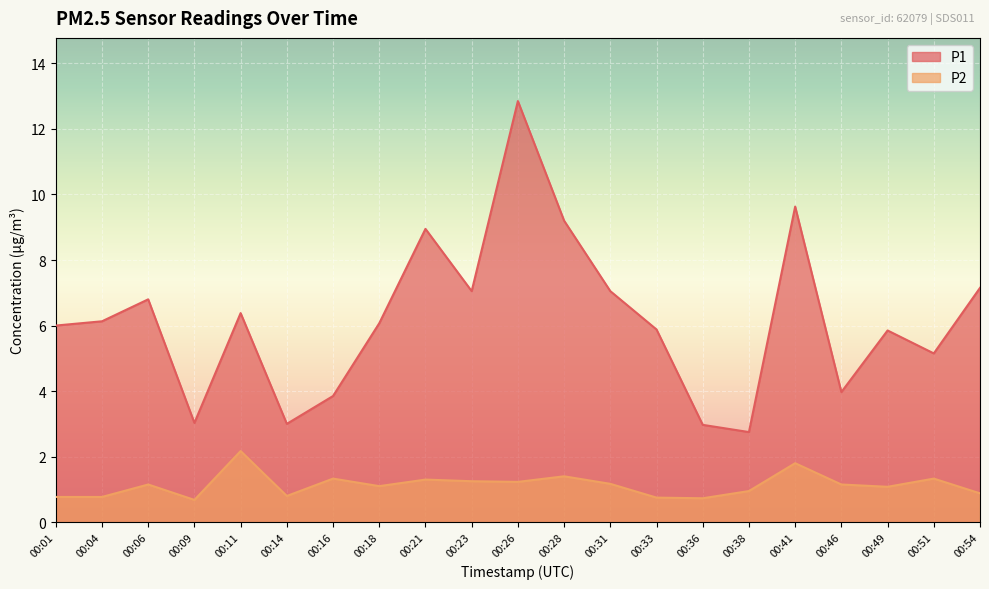

What is the total value across all series at 00:36?

3.7